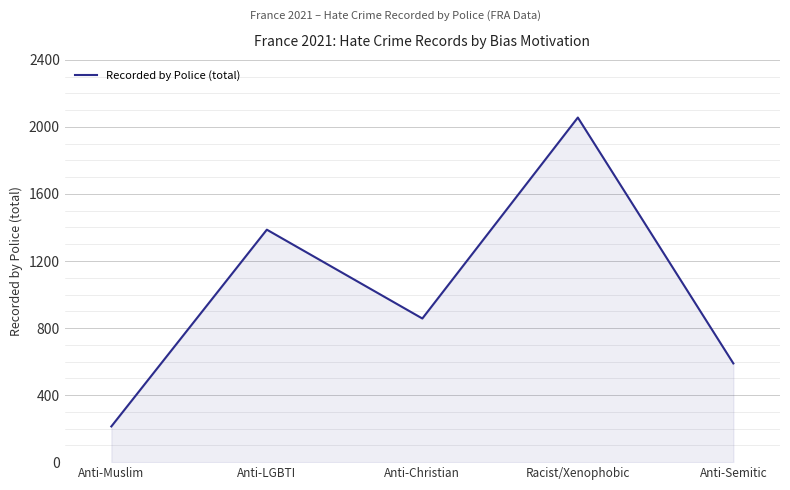

Rank the categories by value from highest to lowest.

Racist/Xenophobic, Anti-LGBTI, Anti-Christian, Anti-Semitic, Anti-Muslim